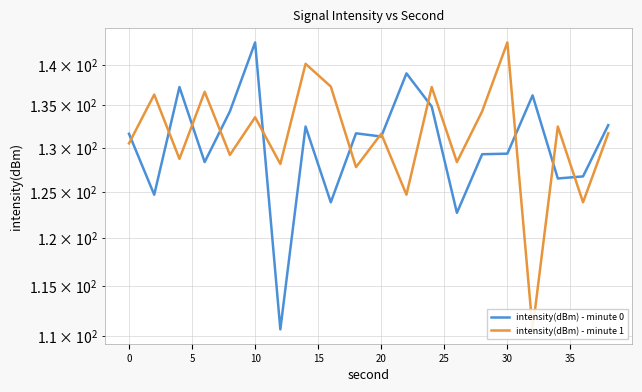

How many intersections are there between intensity(dBm) - minute 0 and intensity(dBm) - minute 1?

12